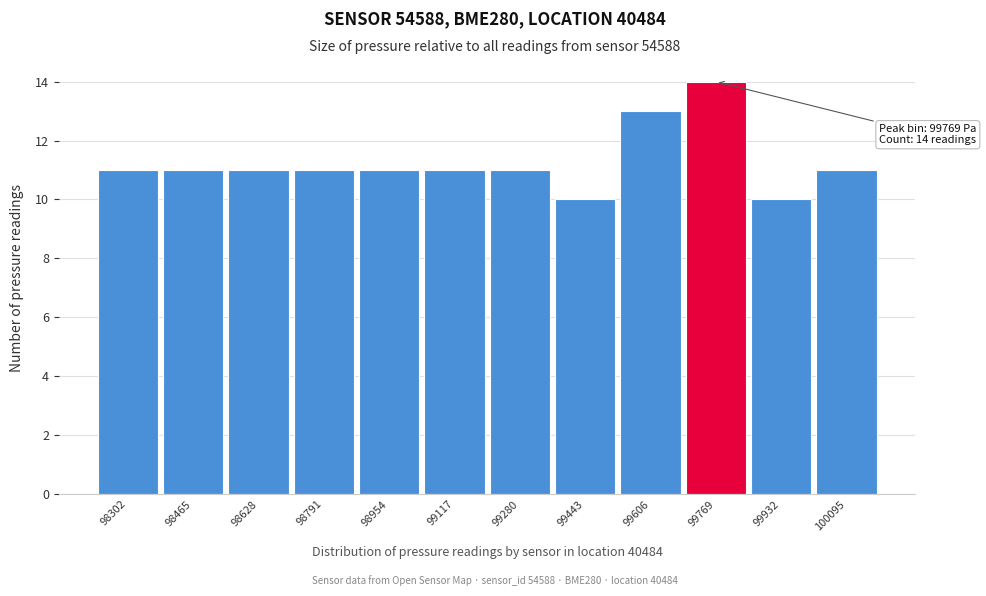

Which range on the x-axis has the tallest bar?

99680 to 99860